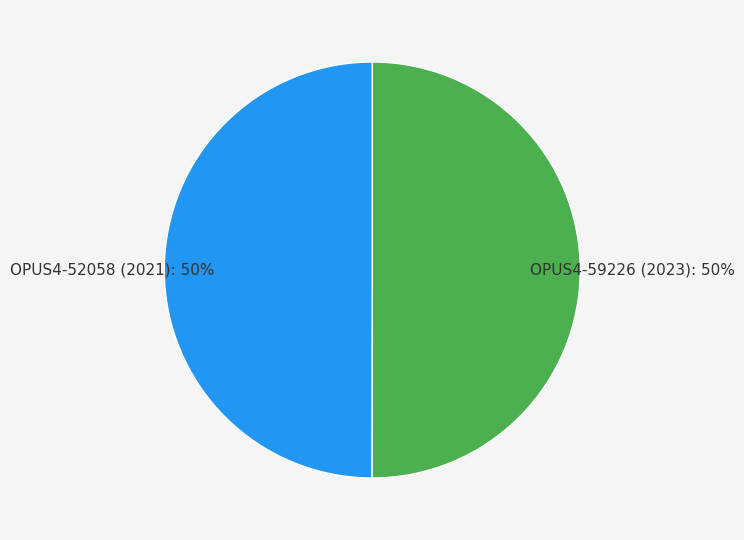

The OPUS4-52058 (2021) slice represents 50% of the pie. True or false?

True